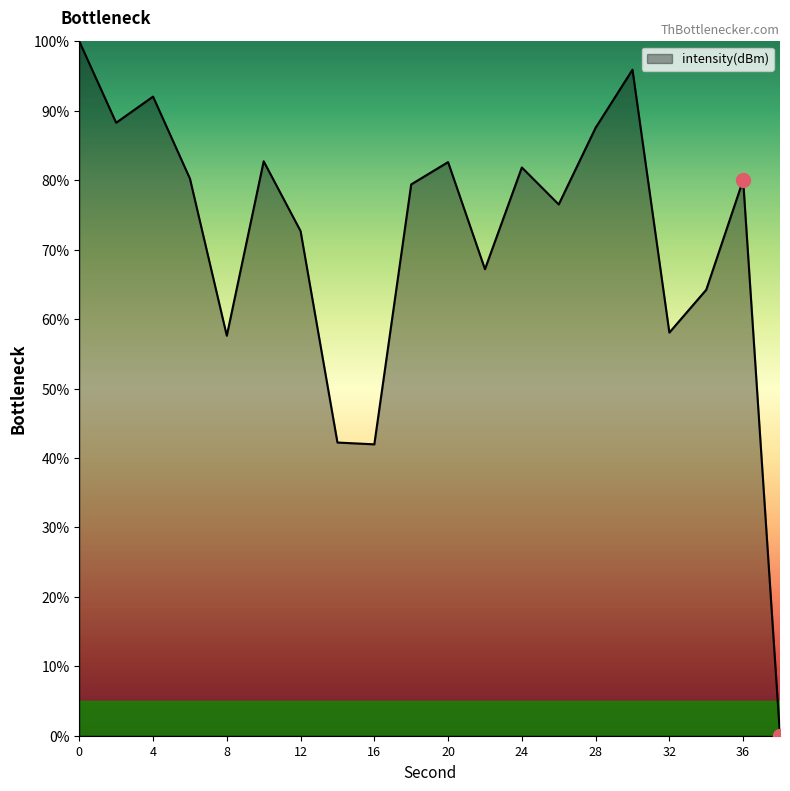

What is the difference between the maximum and minimum values?

100.0